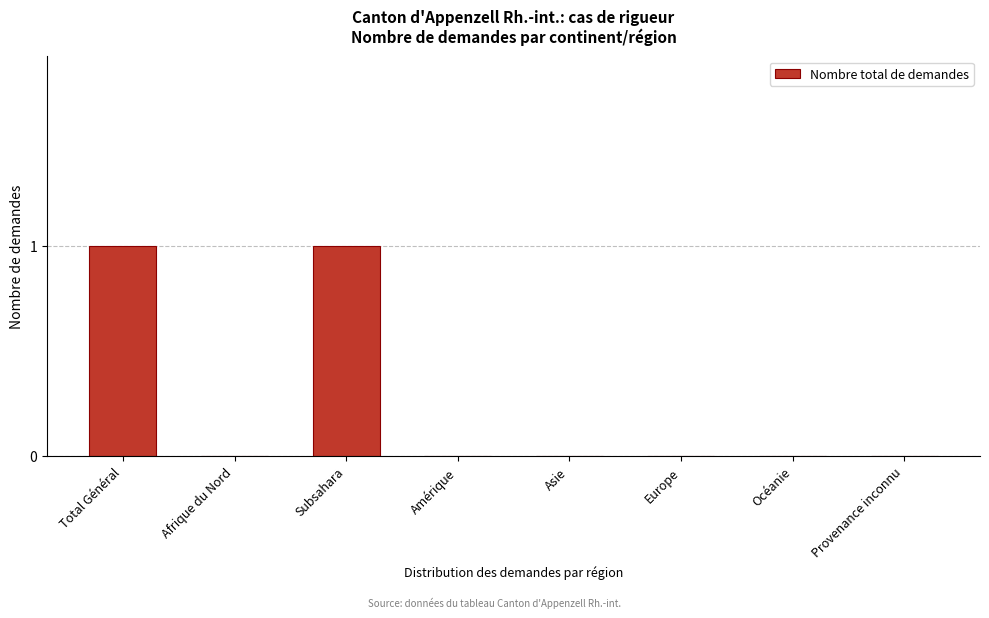

Reading left to right, what are all the values shown in this chart?

Total Général=1	Afrique du Nord=0	Subsahara=1	Amérique=0	Asie=0	Europe=0	Océanie=0	Provenance inconnu=0